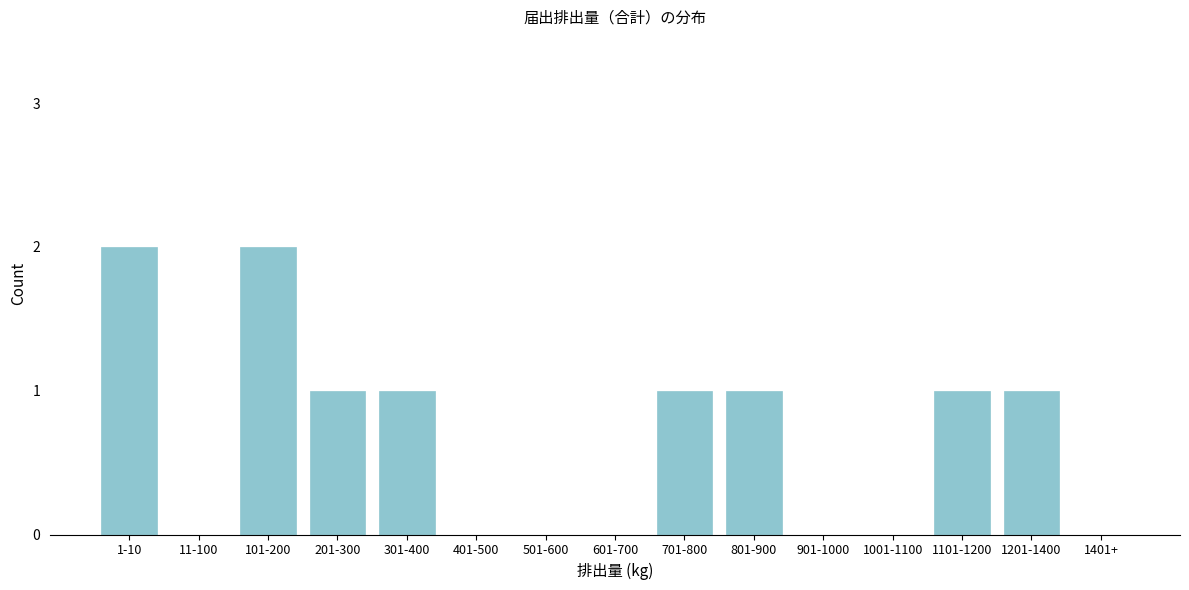

Reading left to right, transcribe all the data shown in this chart.

1-10=2	11-100=0	101-200=2	201-300=1	301-400=1	401-500=0	501-600=0	601-700=0	701-800=1	801-900=1	901-1000=0	1001-1100=0	1101-1200=1	1201-1400=1	1401+=0